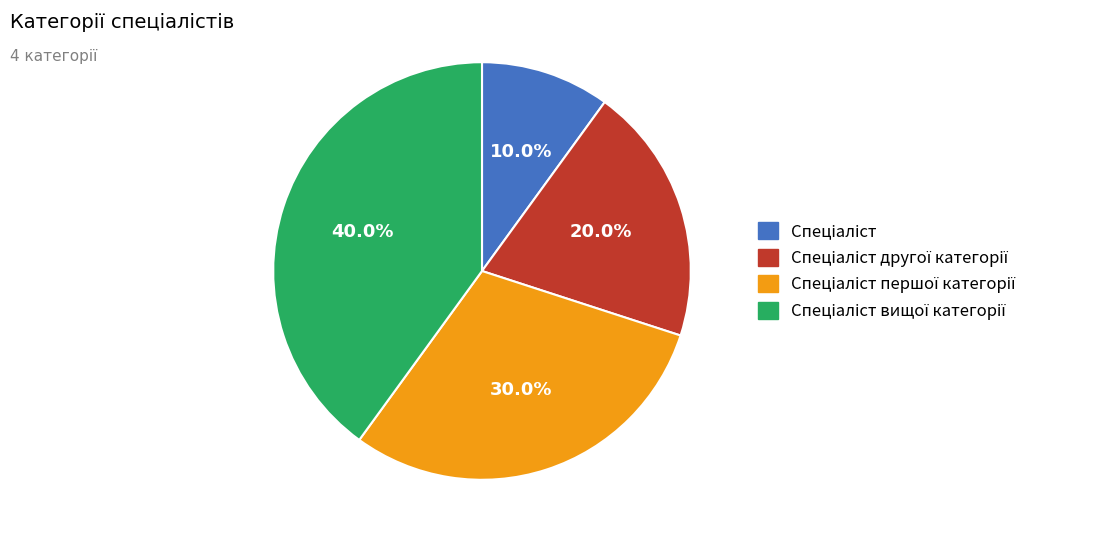

Is there a majority slice in this chart?

No